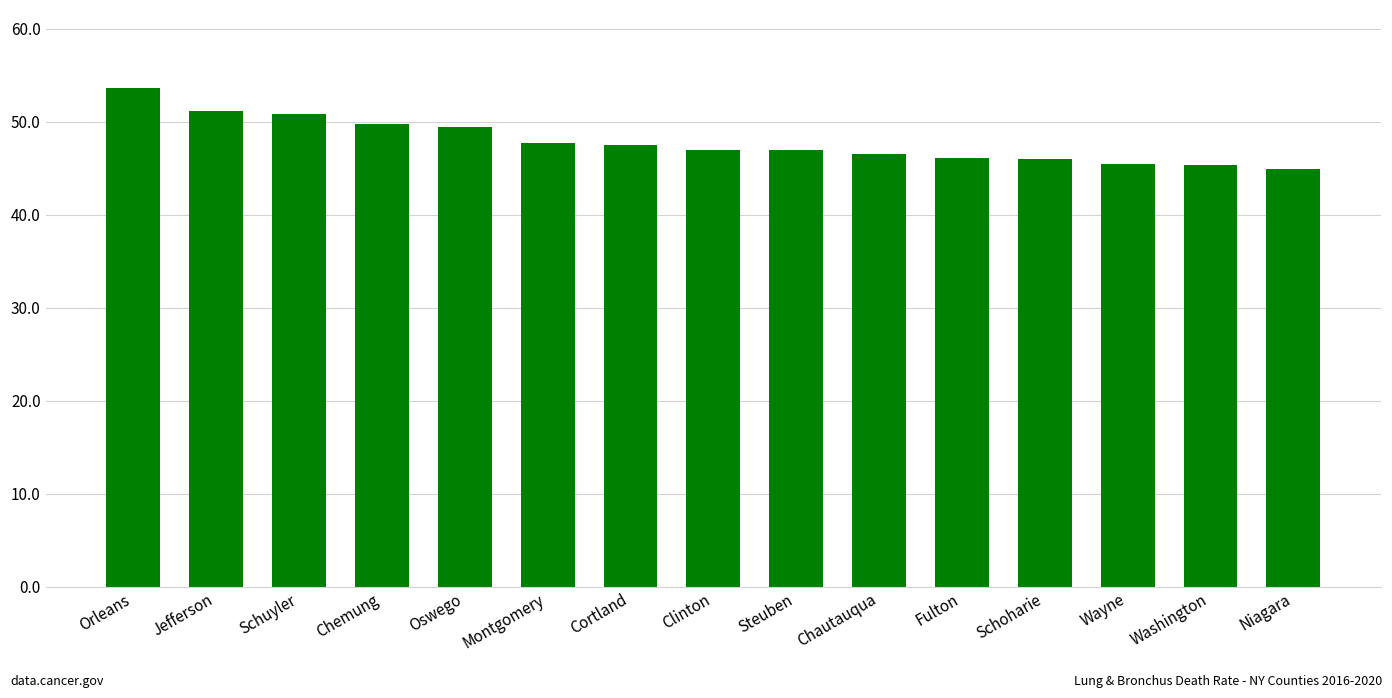

What is the minimum value shown in the chart?

44.9